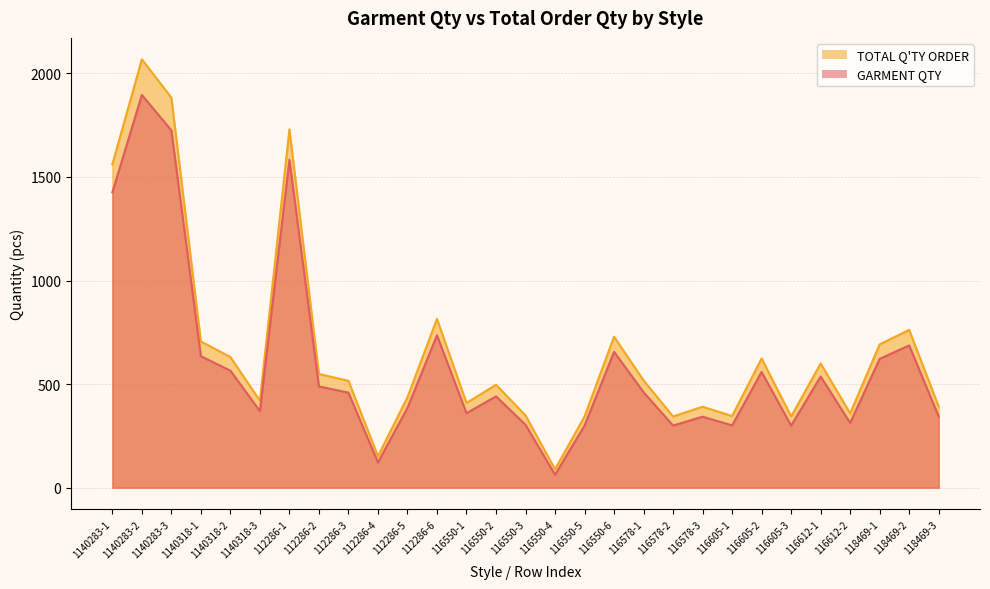

Which label corresponds to the largest value in the chart?

1140283-2